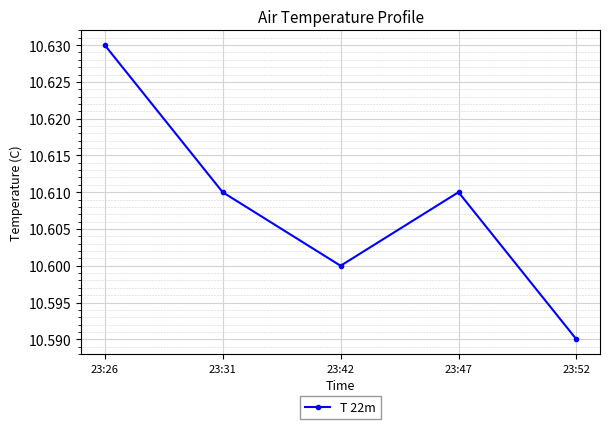

Between 23:52 and 23:31, which is larger?

23:31